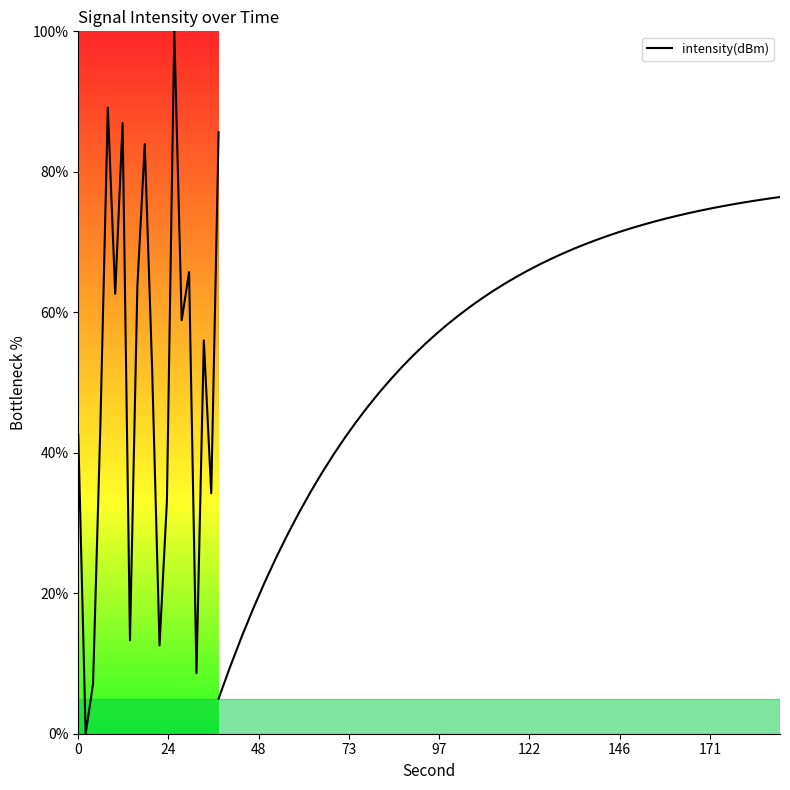

How many distinct data groups are displayed?

1